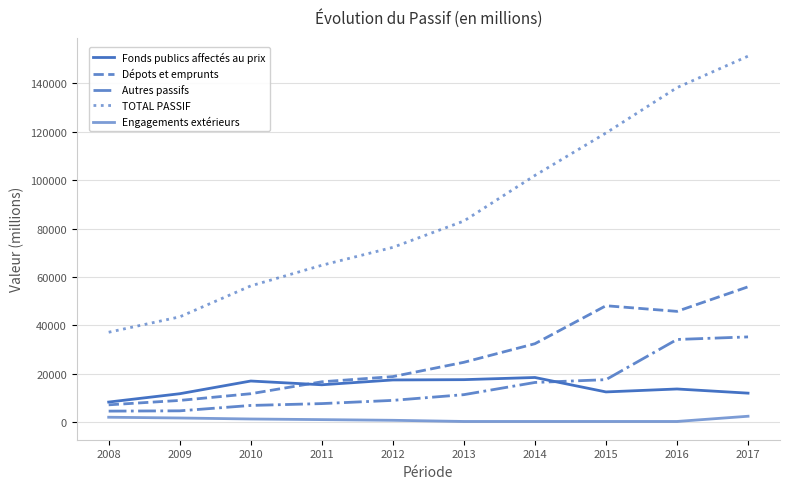

How many lines are shown in the chart?

5